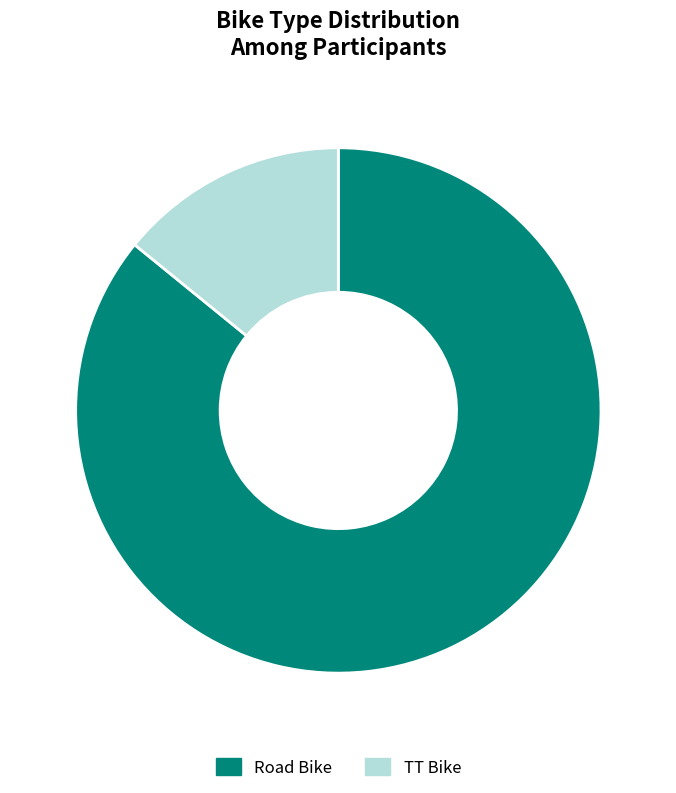

Is TT Bike the majority of the pie?

No